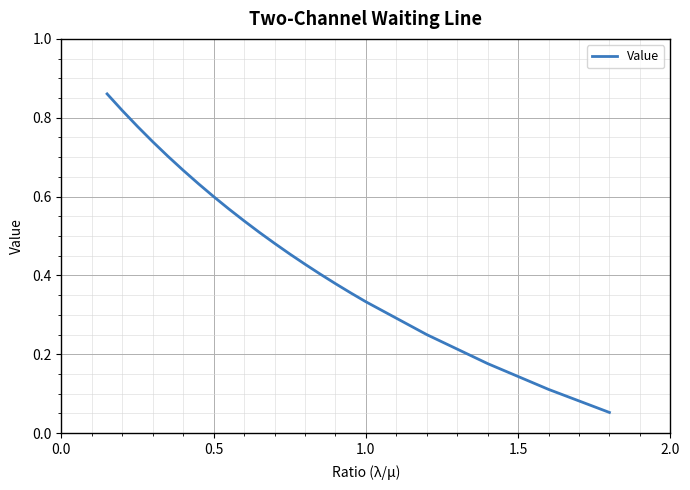

The chart shows a value of 0.3 at 0.5. True or false?

False